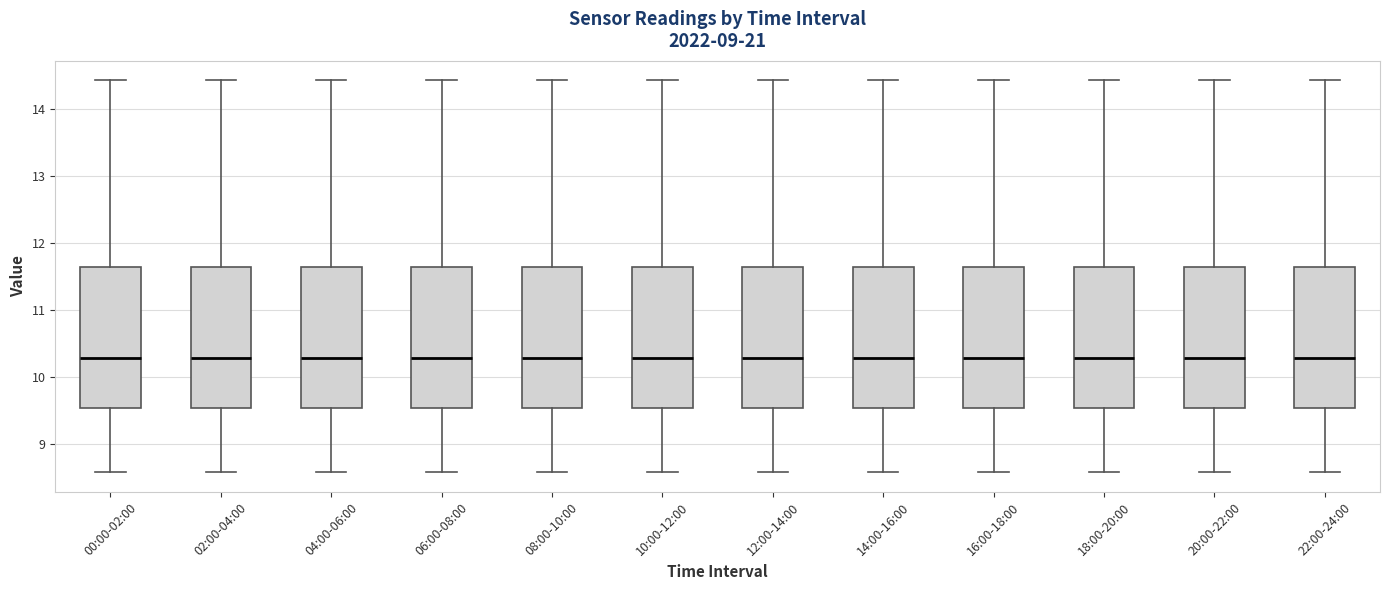

Where is the lower edge of the box for 08:00-10:00 on the y-axis? The values are not printed on the chart, so give them approximately, as read against the axis.

9.5